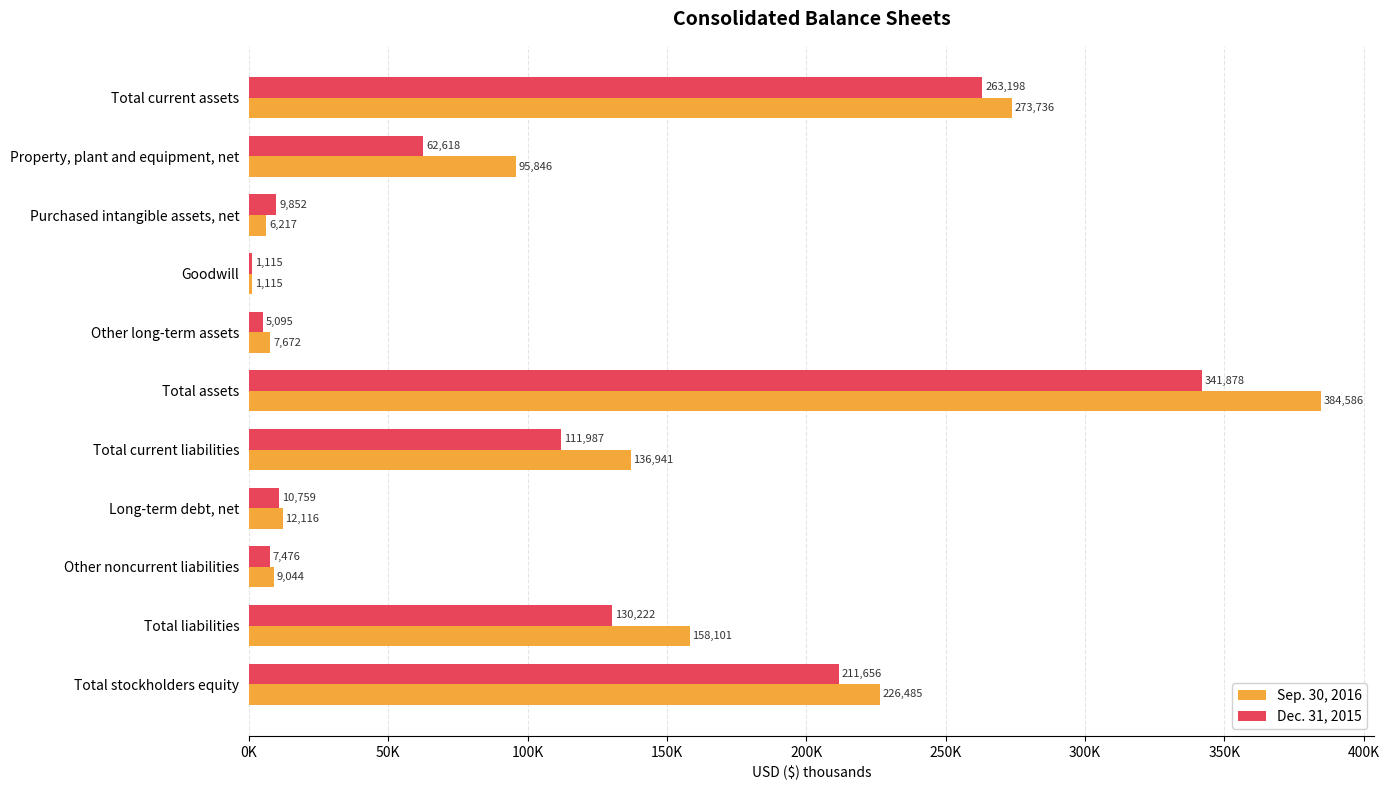

What are all the series names shown in the legend?

Sep. 30, 2016, Dec. 31, 2015